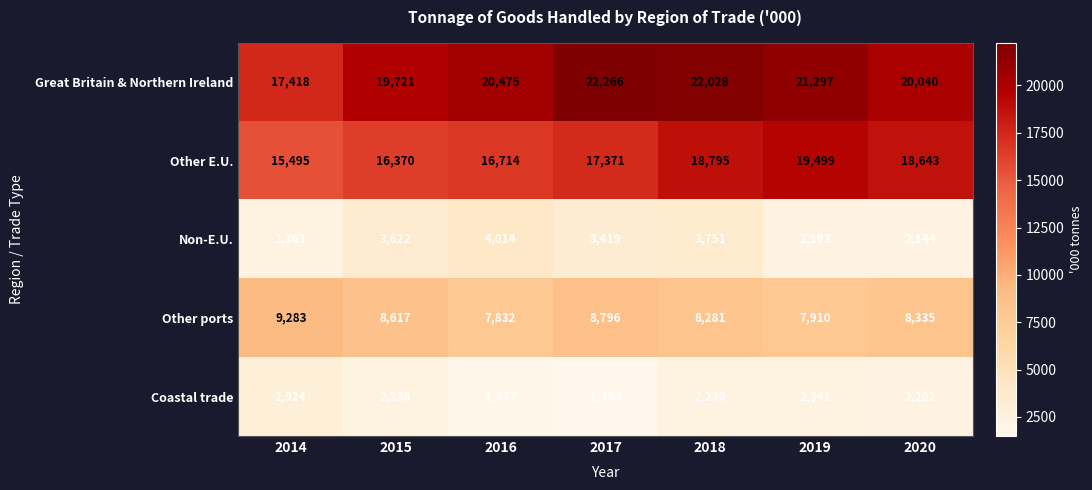

At which label is Non-E.U. closest to 3079?

2017